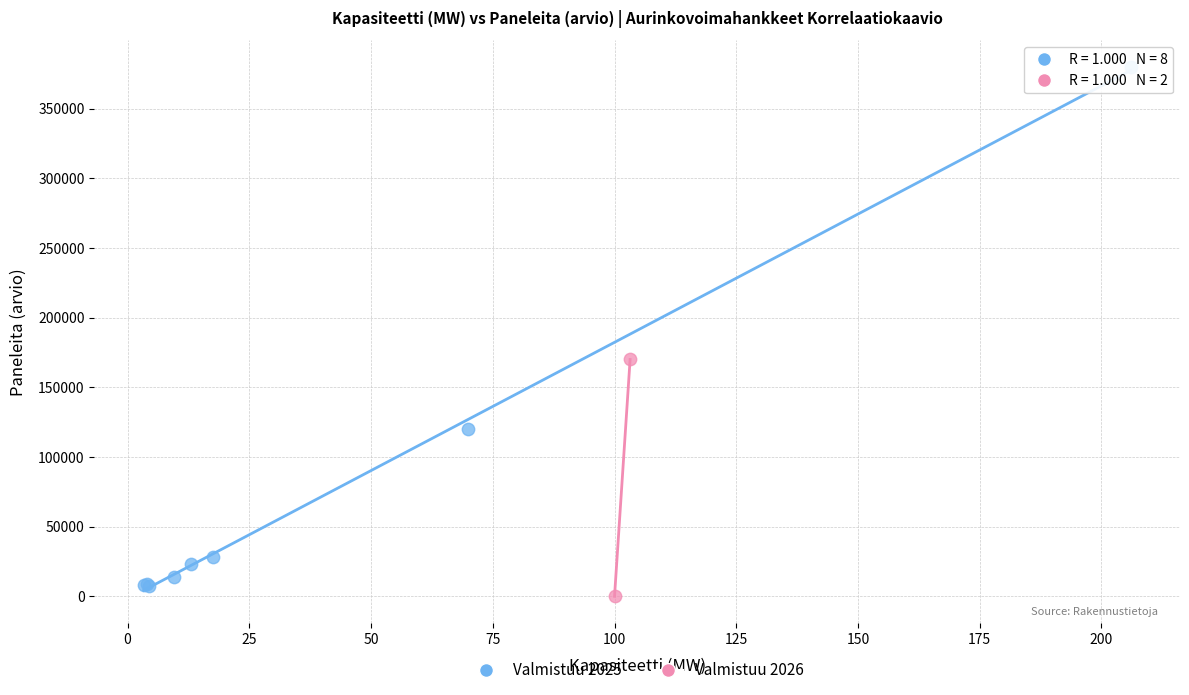

Which series reaches the maximum Y coordinate?

Valmistuu 2025